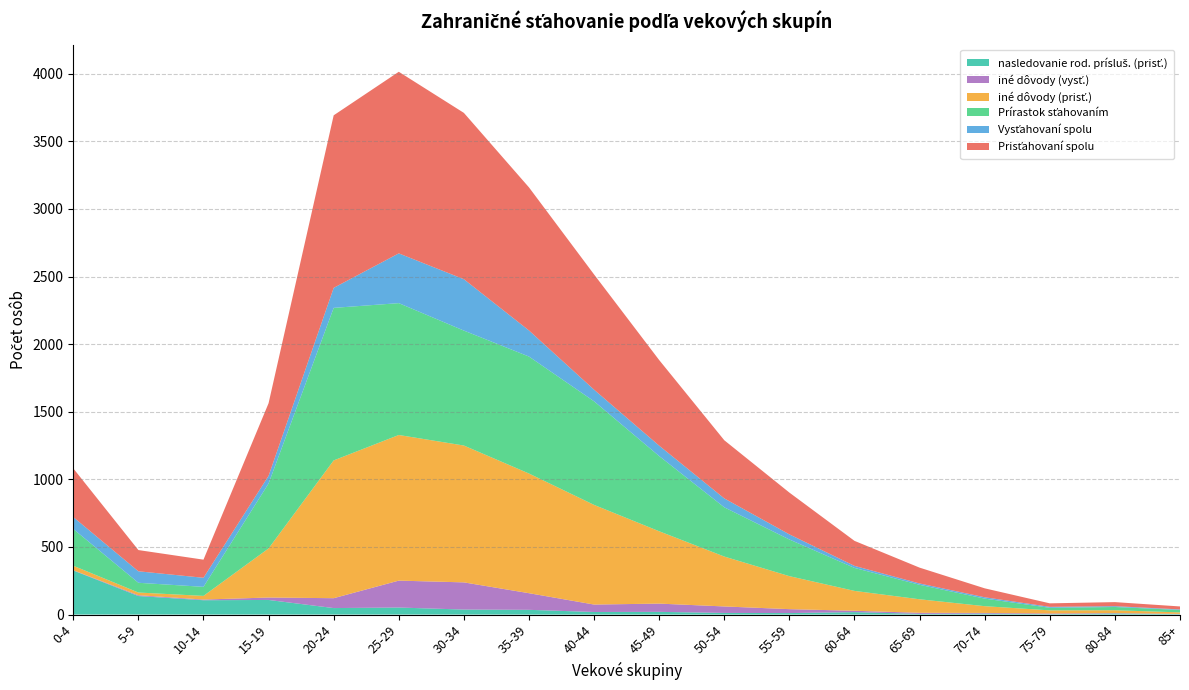

Reading left to right, list all the values displayed in this chart.

Prisťahovaní spolu: 360	157	134	537	1276	1343	1230	1058	852	633	430	309	185	117	66	26	30	22
Vysťahovaní spolu: 88	85	67	57	148	368	380	193	86	77	66	38	15	10	10	7	6	4
Prírastok sťahovaním: 272	72	67	480	1128	975	850	865	766	556	364	271	170	107	56	19	24	18
iné dôvody (prisť.): 33	20	27	363	1019	1077	1012	885	737	535	369	244	147	100	50	23	21	11
iné dôvody (vysť.): 2	6	5	18	73	199	201	123	55	61	48	29	10	8	5	5	3	2
nasledovanie rod. prísluš. (prisť.): 326	137	106	108	48	52	37	35	19	20	12	11	18	5	7	3	8	3